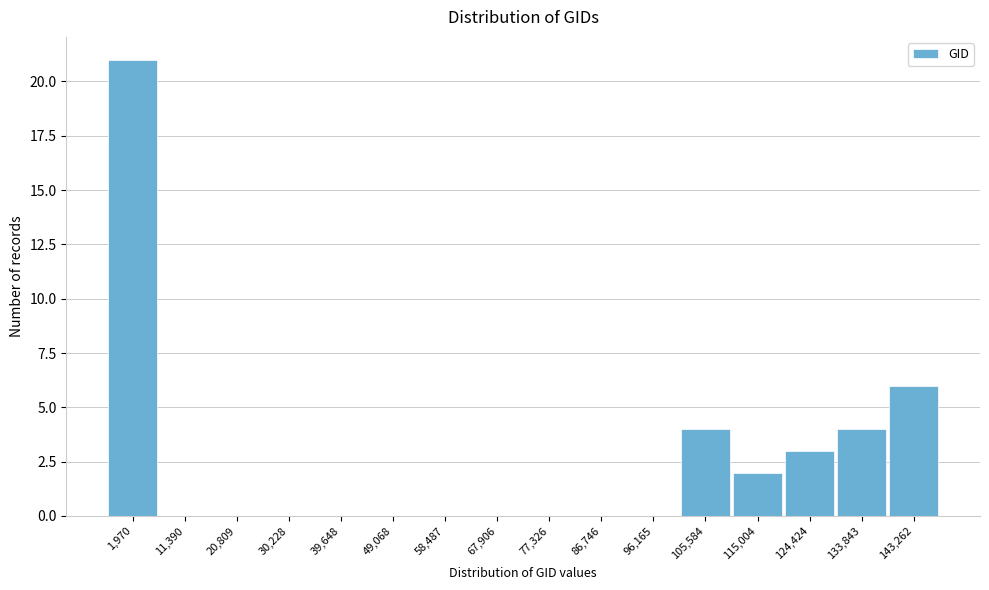

Reading left to right, extract all data points from this chart.

1,970=21	11,390=0	20,809=0	30,228=0	39,648=0	49,068=0	58,487=0	67,906=0	77,326=0	86,746=0	96,165=0	105,584=4	115,004=2	124,424=3	133,843=4	143,262=6